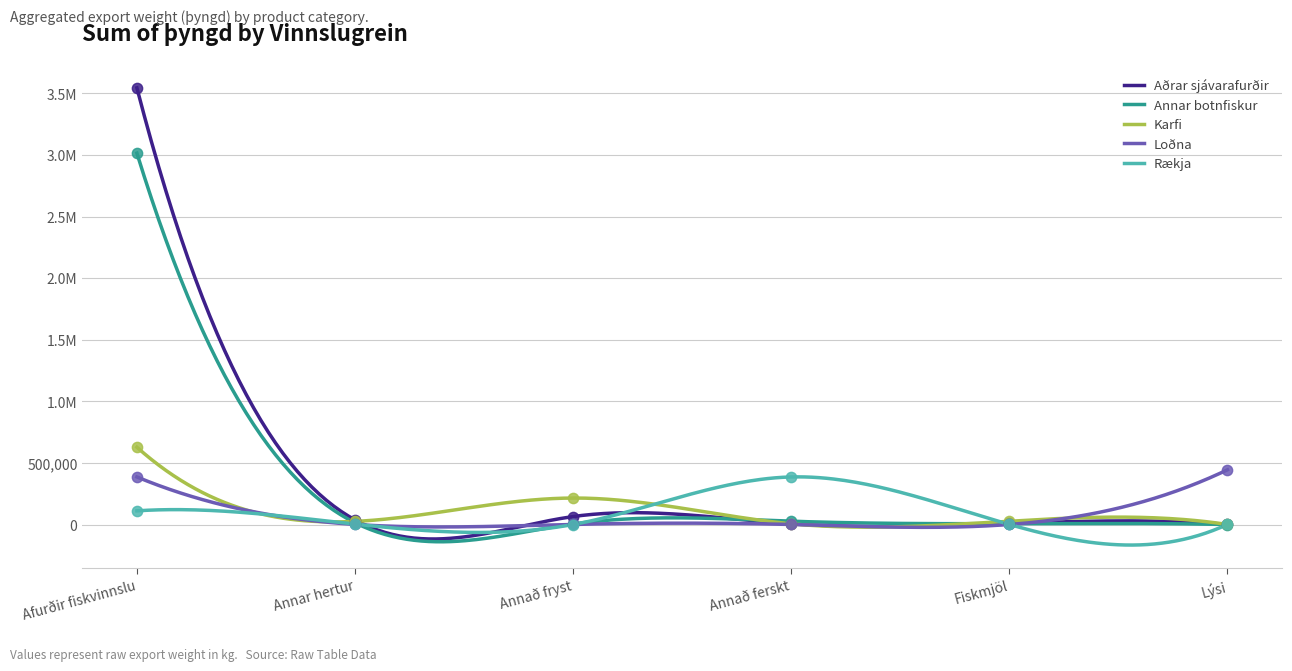

At how many categories does at least one series exceed 251401?

3